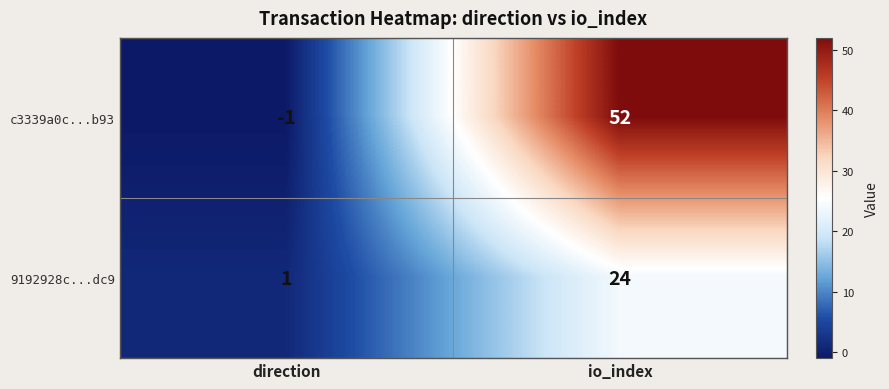

Is it true that 9192928c...dc9 equals 1 at direction?

True